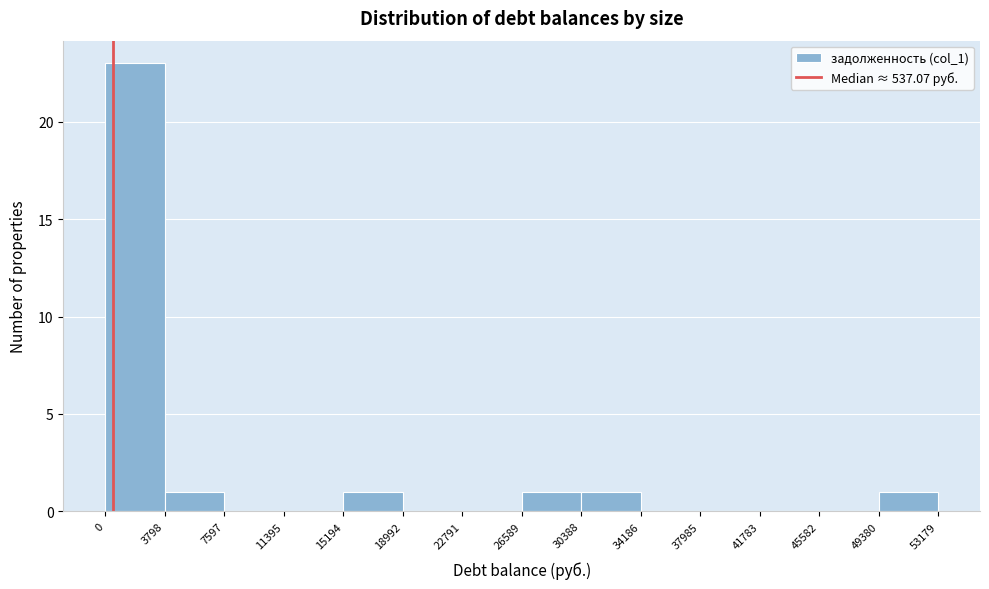

Reading left to right, list every bar in this chart as the range it spans on the x-axis followed by its height. The values are not printed on the chart, so give them approximately, as read against the axis.

0 to 3798: 23
3798 to 7597: 1
7597 to 11395: 0
11395 to 15194: 0
15194 to 18992: 1
18992 to 22791: 0
22791 to 26589: 0
26589 to 30388: 1
30388 to 34186: 1
34186 to 37985: 0
37985 to 41783: 0
41783 to 45582: 0
45582 to 49380: 0
49380 to 53179: 1